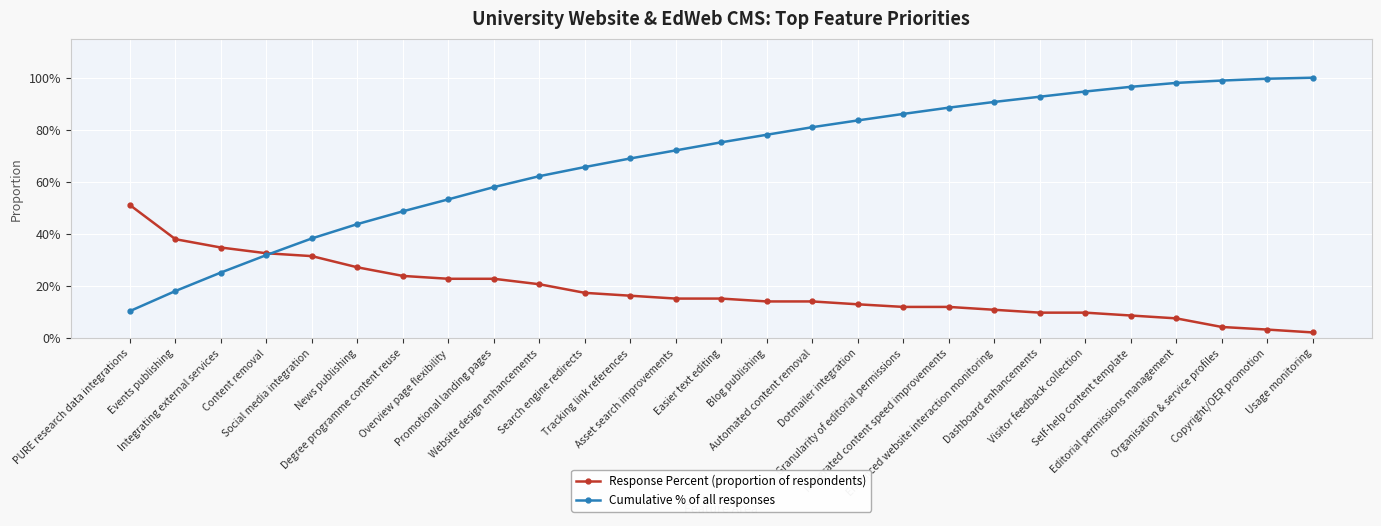

Where is Response Percent (proportion of respondents) nearest to the value 0?

Usage monitoring